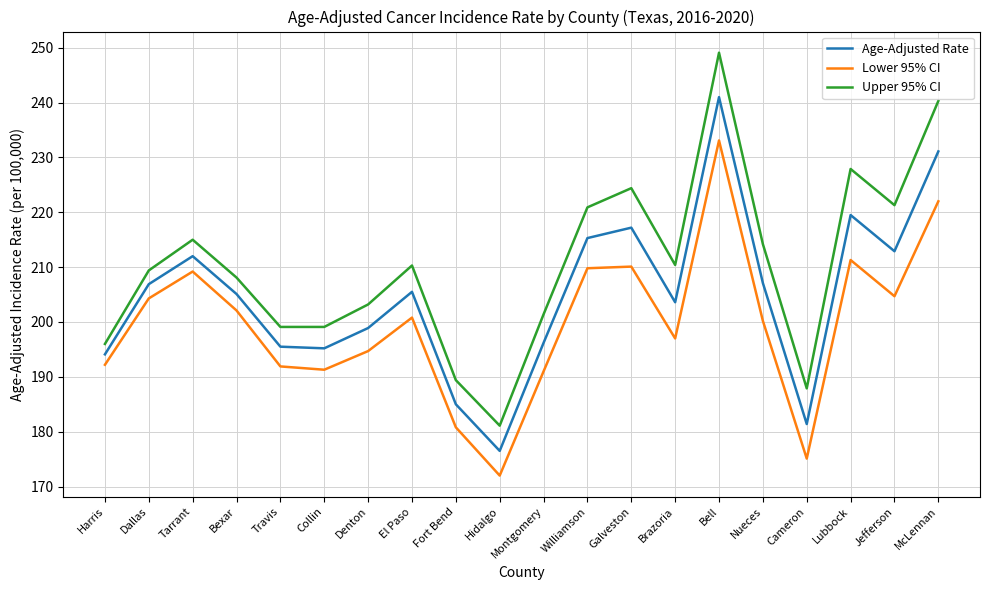

At how many categories does at least one series exceed 226?

3